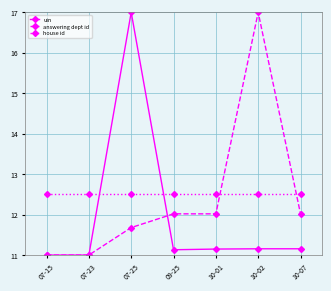

Is it true that answering dept id equals 17.0 at 10-02?

True